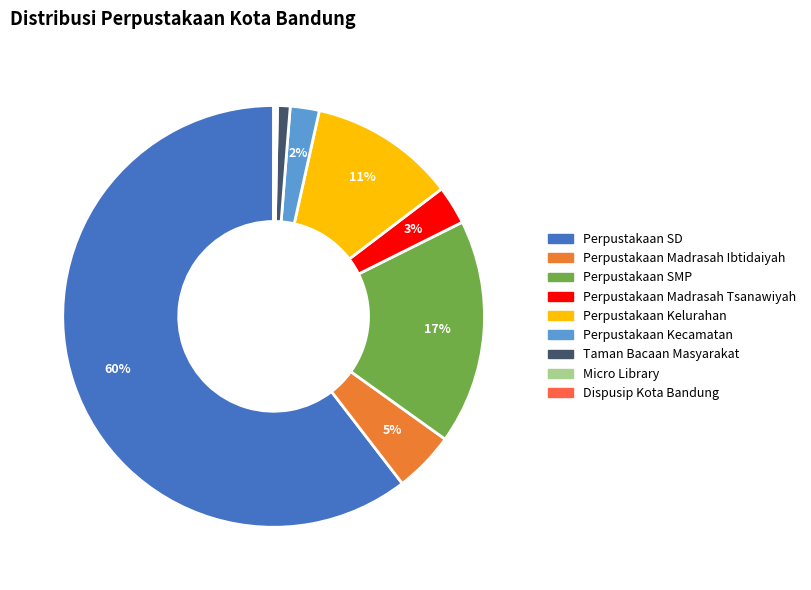

What percentage do Perpustakaan Madrasah Tsanawiyah and Perpustakaan SMP together represent?

20.2%